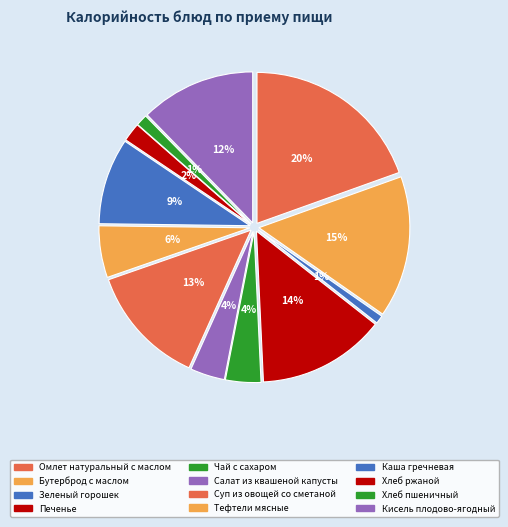

What is the total percentage of Хлеб ржаной and Тефтели мясные?

7.5%